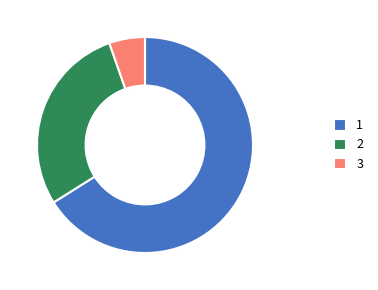

How many segments does this pie chart have?

3